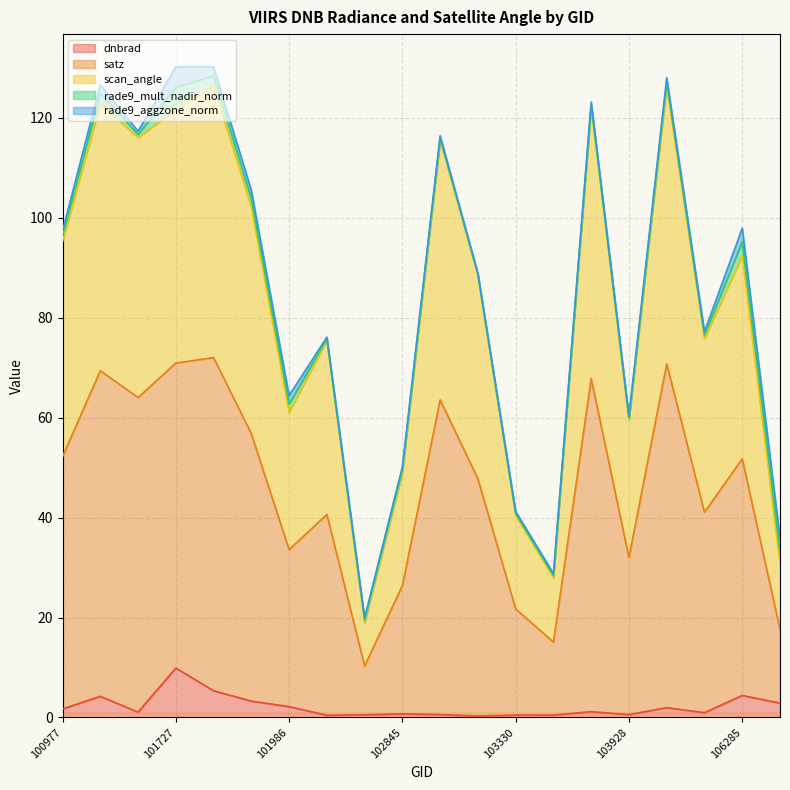

Which category has the highest value in the dnbrad series?

101727